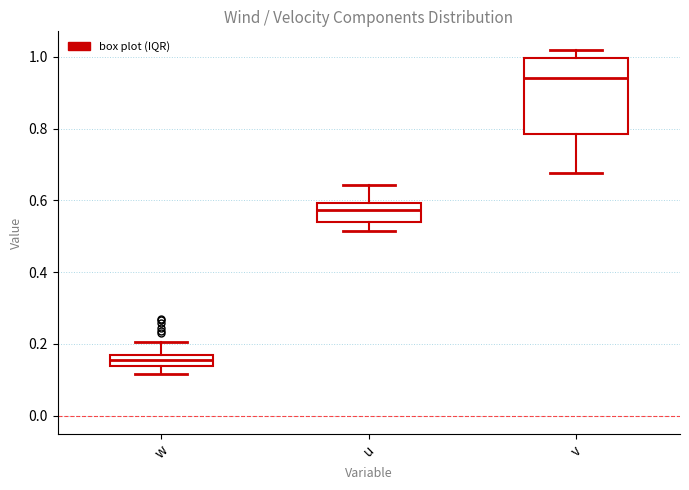

Where does the upper whisker of the box for v end on the y-axis? The values are not printed on the chart, so give them approximately, as read against the axis.

1.02